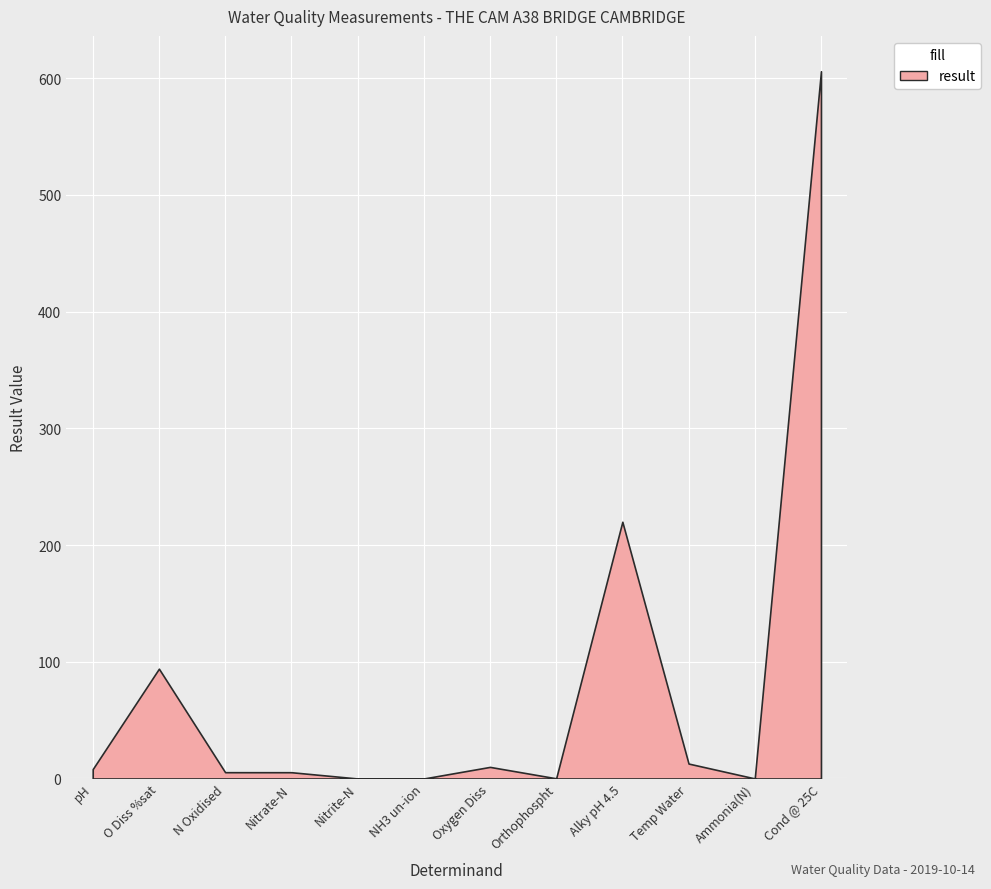

Reading left to right, what are all the values shown in this chart?

8.0	94.1	5.4	5.4	0.0	0.0	9.9	0.2	220.0	12.8	0.1	606.0